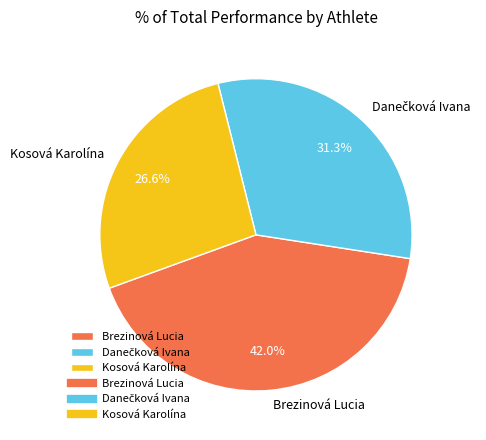

Which category has the biggest portion of the pie?

Brezinová Lucia